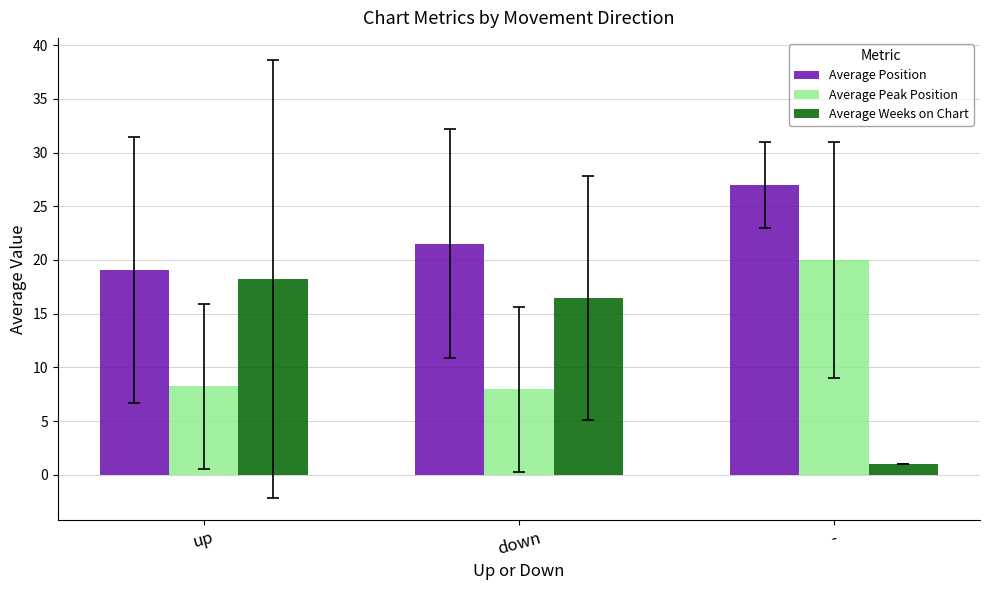

What is the approximate value of Average Peak Position at down?

7.9